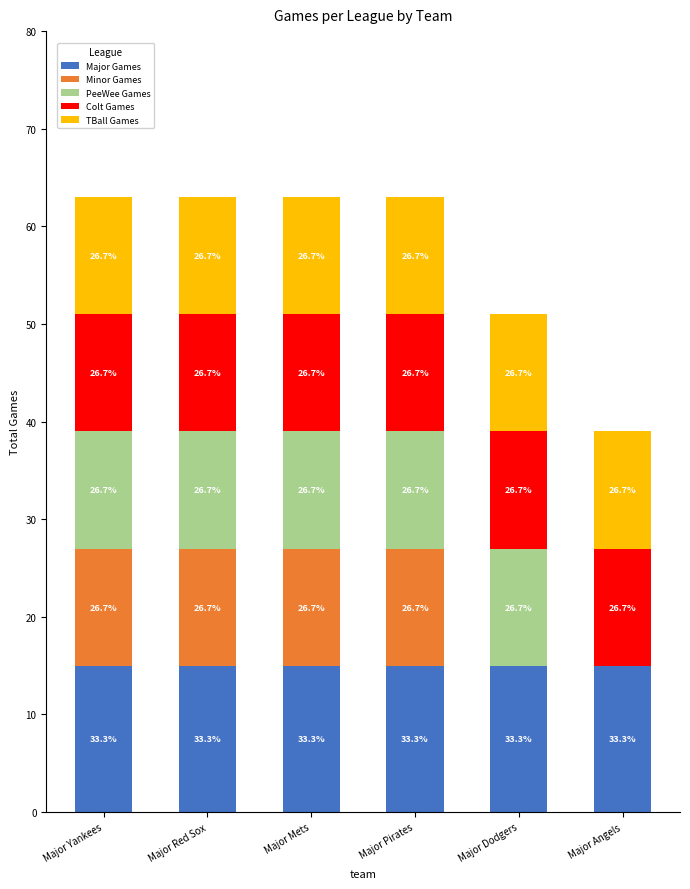

What is the label of the 5th bar from the right?

Major Red Sox